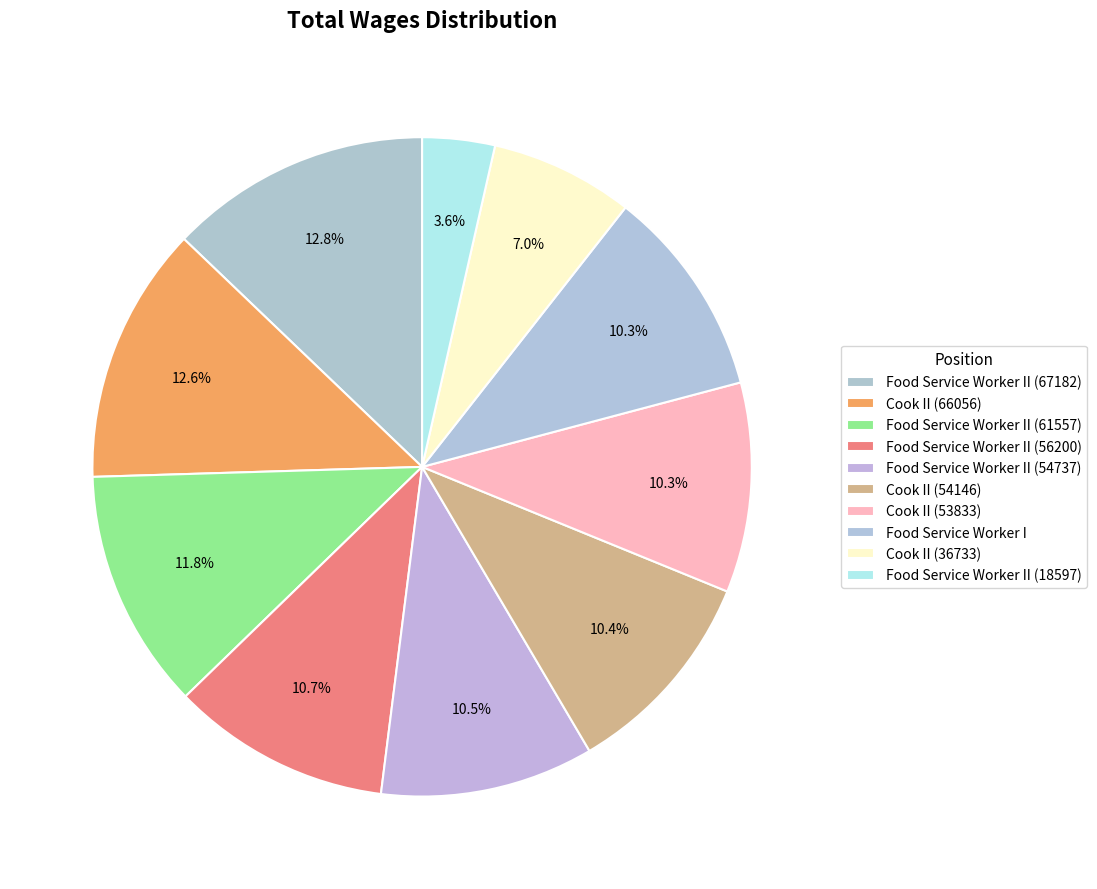

Rank the categories by value from highest to lowest.

Food Service Worker II (67182), Cook II (66056), Food Service Worker II (61557), Food Service Worker II (56200), Food Service Worker II (54737), Cook II (54146), Cook II (53833), Food Service Worker I, Cook II (36733), Food Service Worker II (18597)